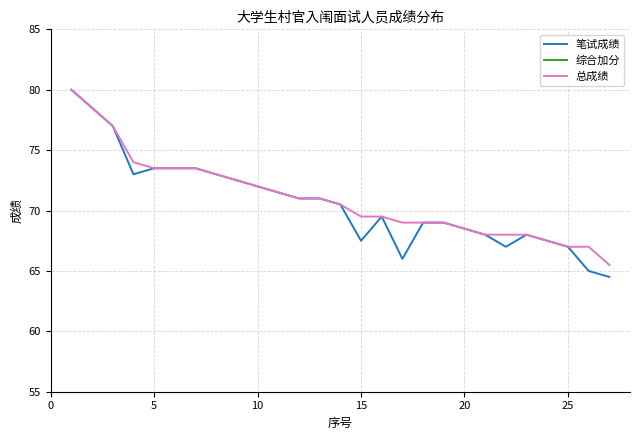

What is the difference between the maximum and second lowest values in the 笔试成绩 series?

15.0